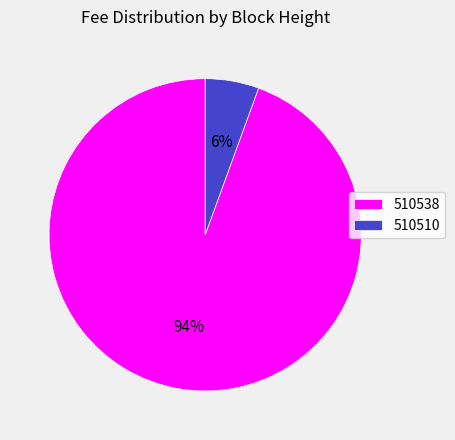

Is it true that 510538 is 94% of the pie?

True